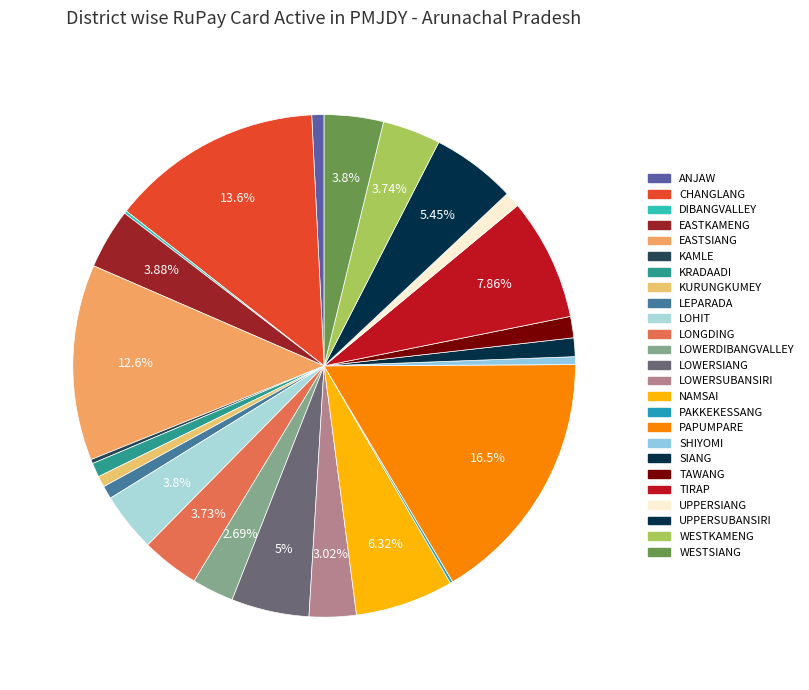

Is there a majority slice in this chart?

No